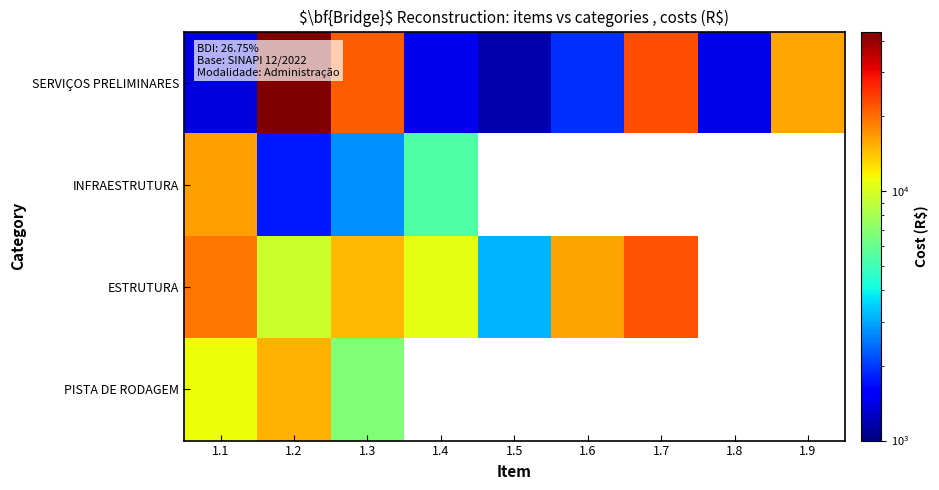

At how many categories does at least one series exceed 35516?

1